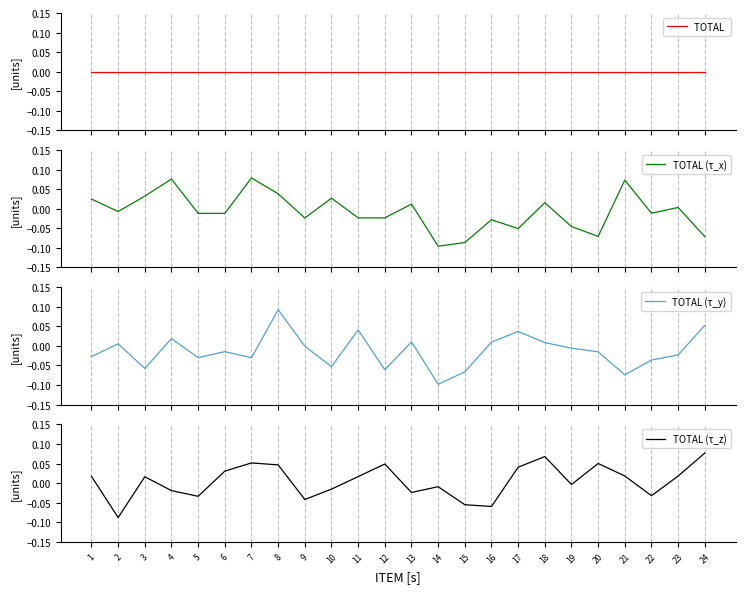

Rank the categories by TOTAL  value from lowest to highest.

1, 2, 3, 4, 5, 6, 7, 8, 9, 10, 11, 12, 13, 14, 15, 16, 17, 18, 19, 20, 21, 22, 23, 24